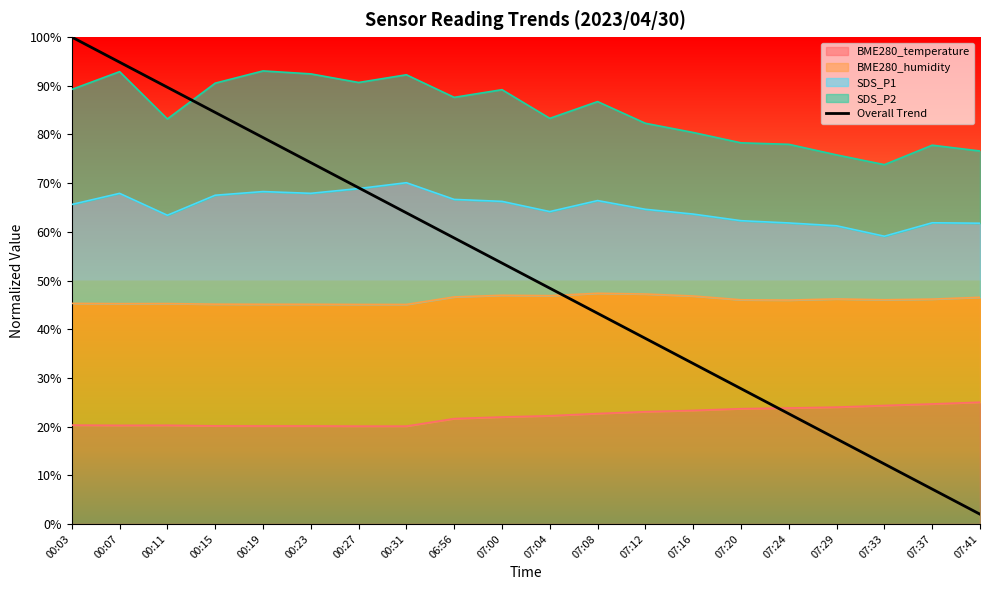

What is the change in value from 00:27 to 07:41?

-67.1